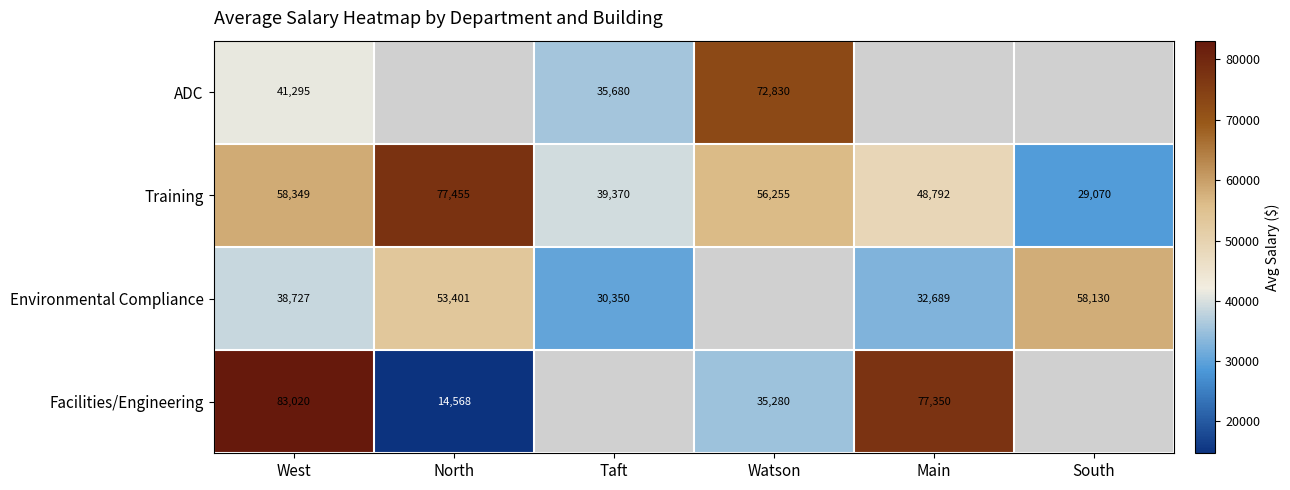

What is the sum of all Training values?

309291